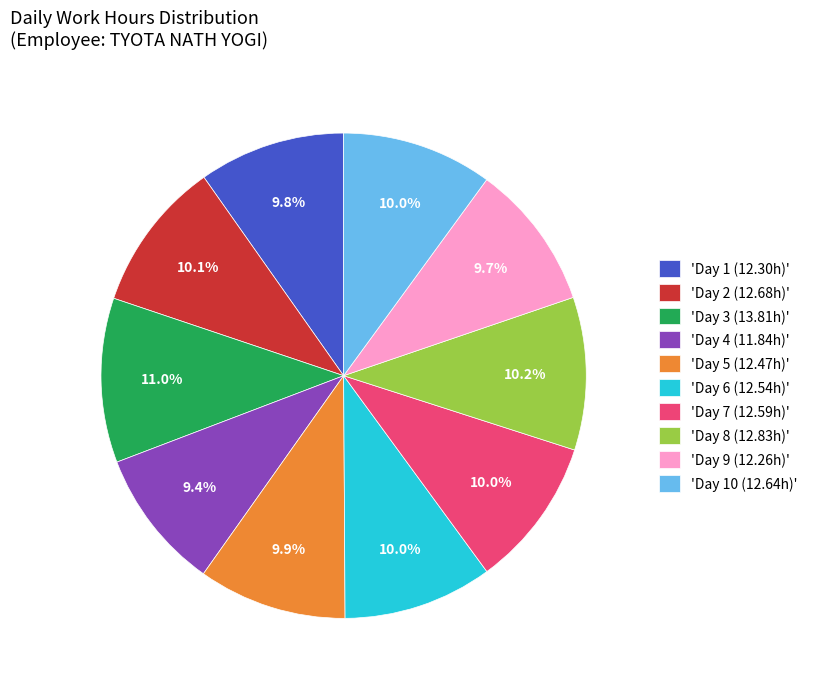

To the nearest percent, what is the difference between the largest and smallest slice percentages?

2%